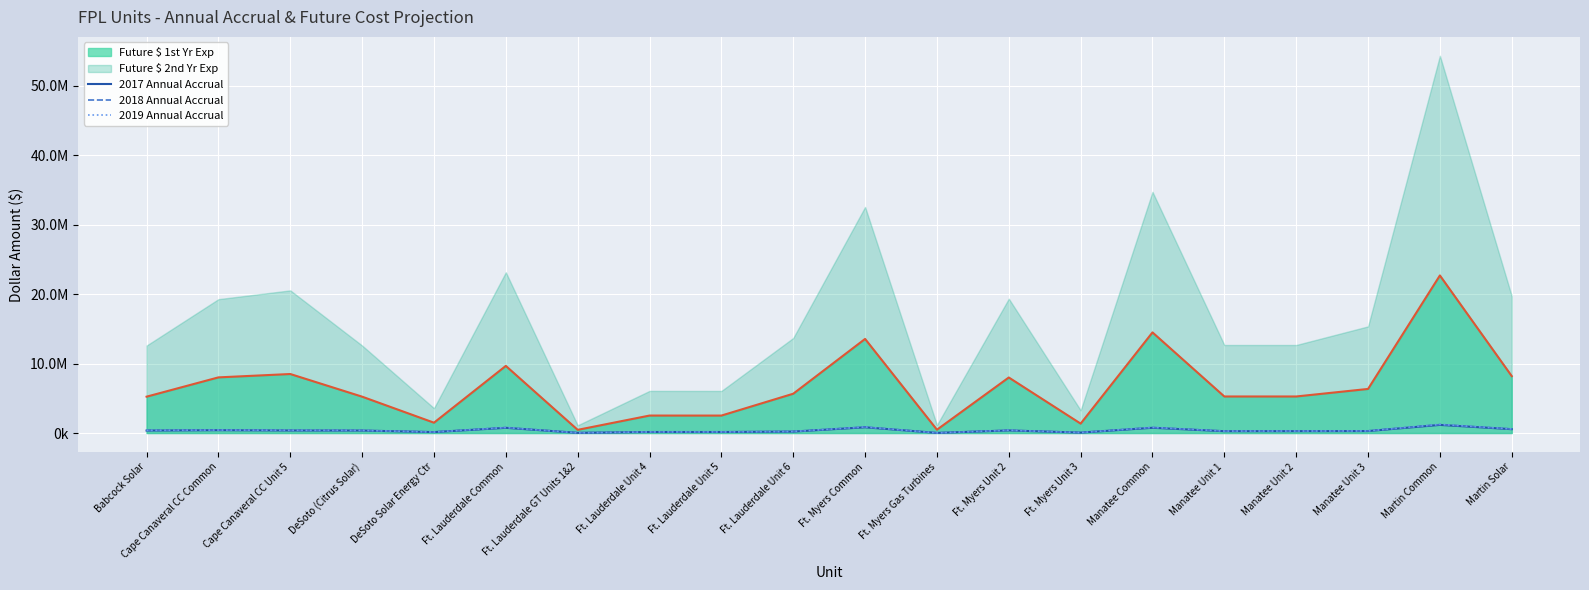

What is the sum of the 2017 Annual Accrual values at Babcock Solar and Cape Canaveral CC Common?

767528.1